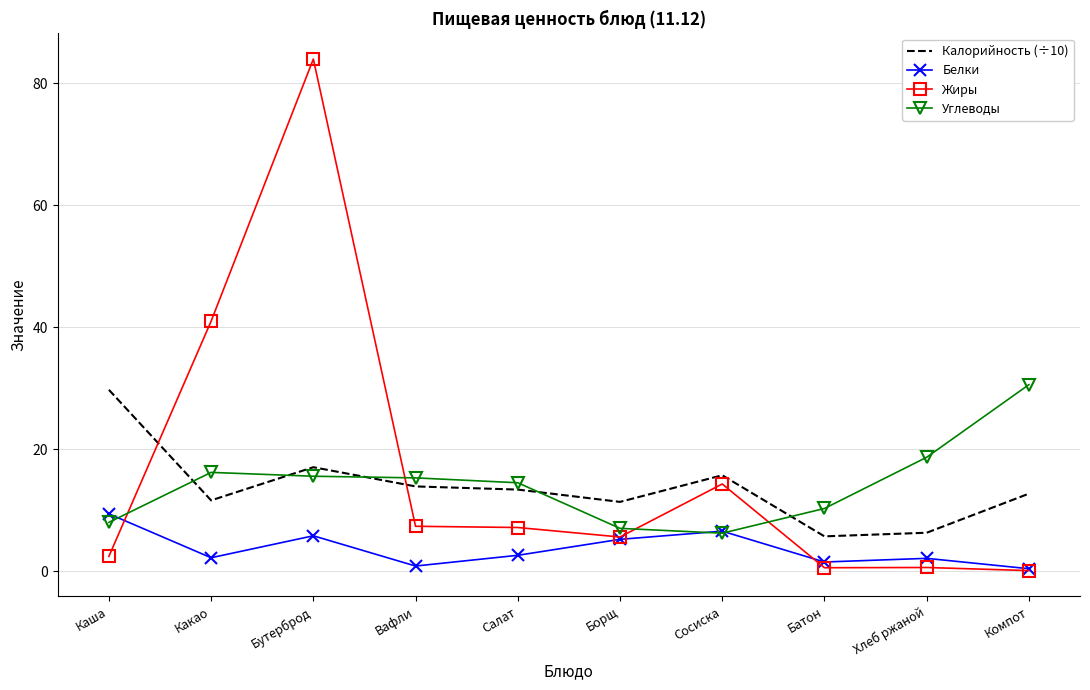

The Белки series shows 5.2 at Борщ. True or false?

True